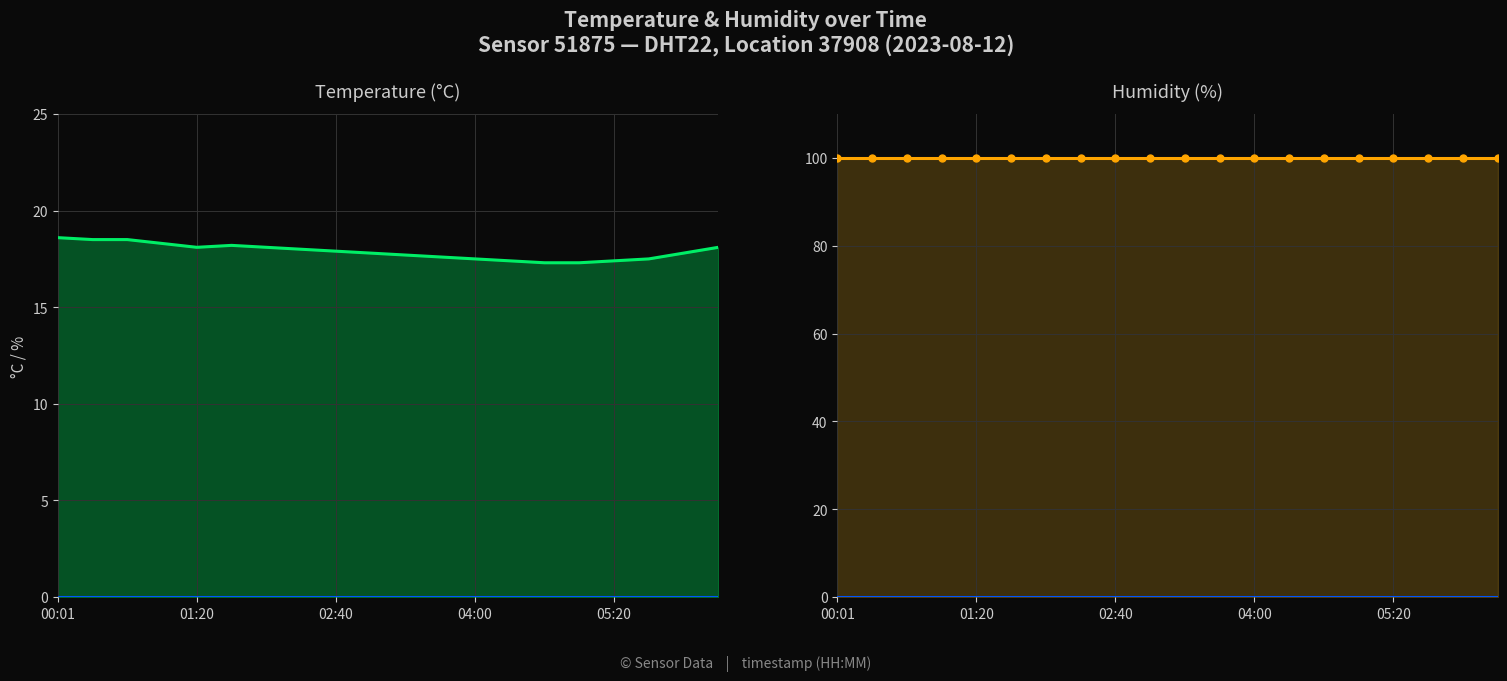

Does the chart display data point markers on the line(s)?

No